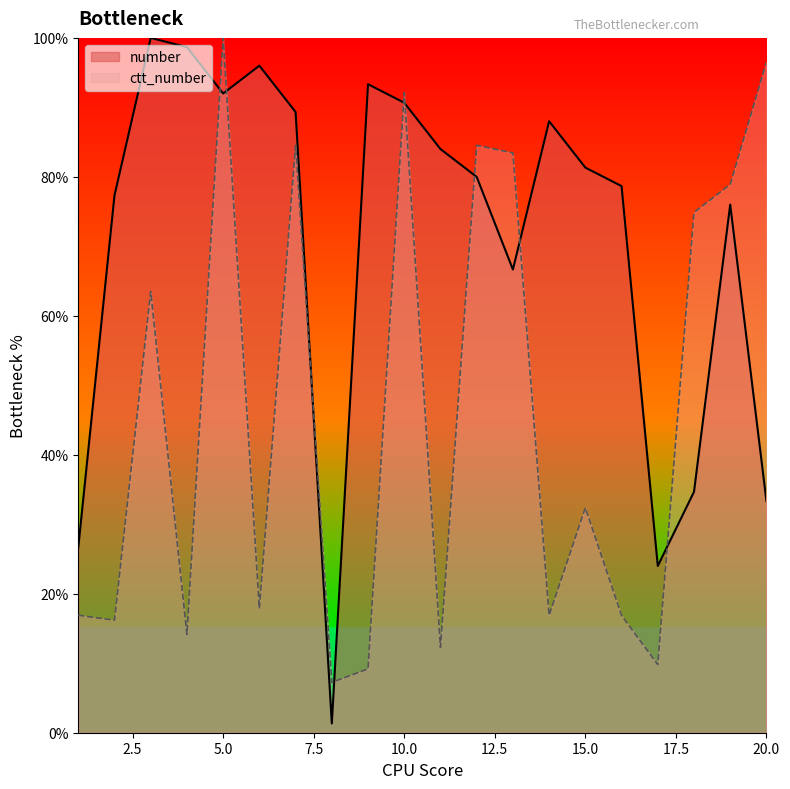

In number, how many points are lower than both neighbors (excluding endpoints)?

4